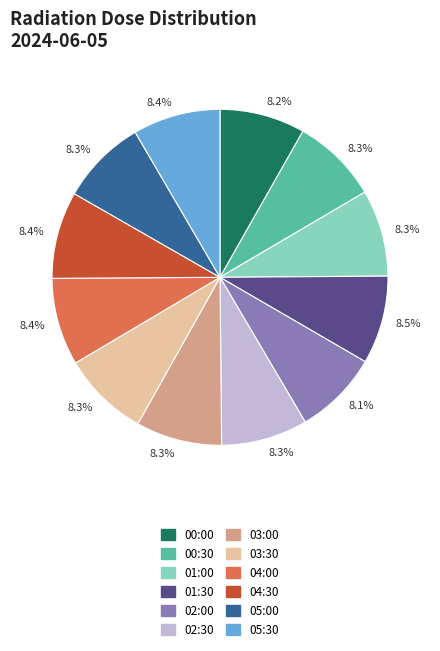

Is there any slice that represents more than half of the pie?

No